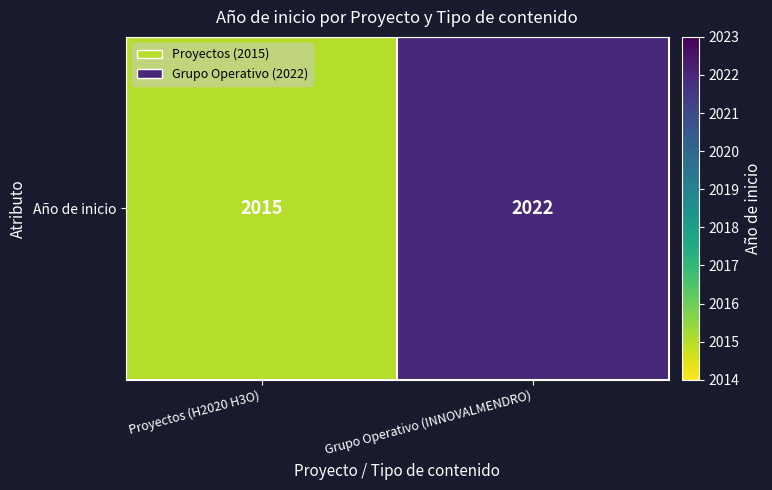

What is the sum of the values at Proyectos (H2020 H3O) and Grupo Operativo (INNOVALMENDRO)?

4037